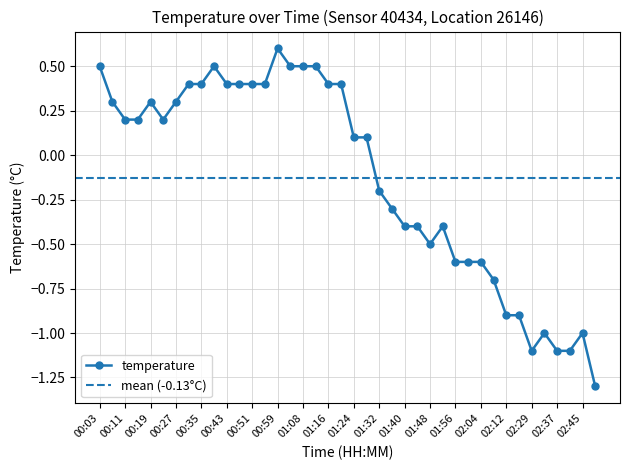

What is the label of the 35th point from the left?

02:29